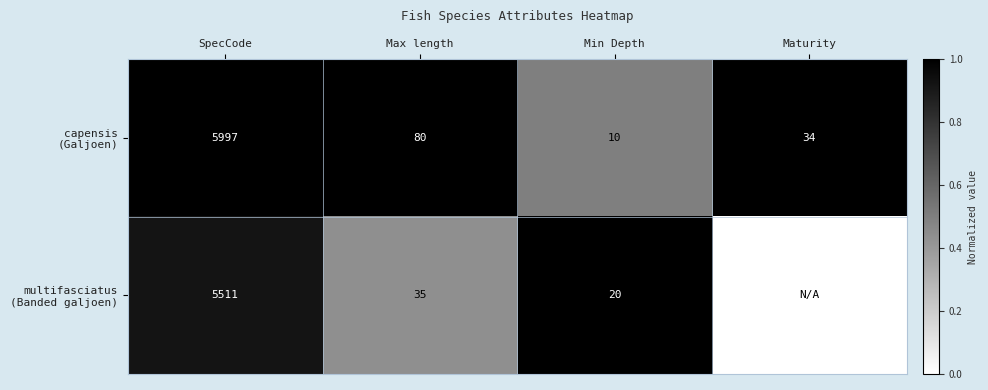

What is the spread (max minus min) of values at Max length?

45